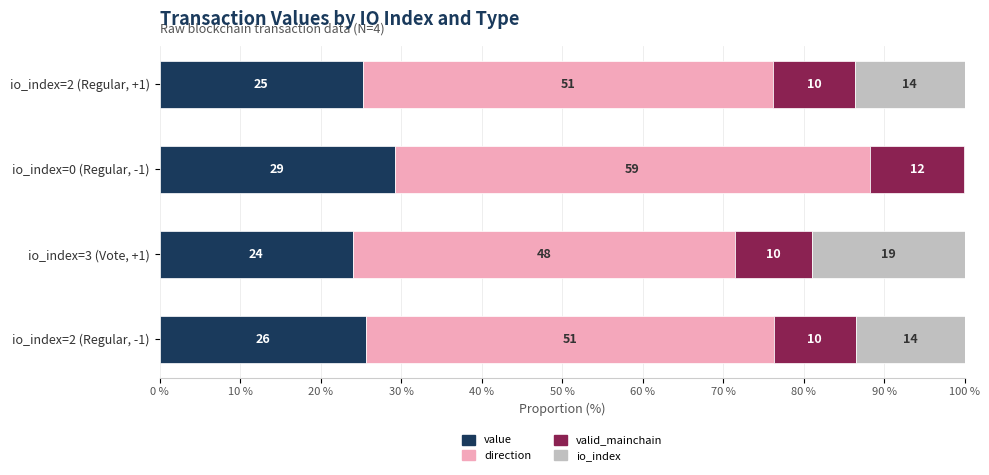

Reading right to left, extract all data points from this chart.

value: 25.3	29.2	24.0	25.6
direction: 51.0	59.0	47.5	50.7
valid_mainchain: 10.2	11.8	9.5	10.1
io_index: 13.6	0.0	19.0	13.5